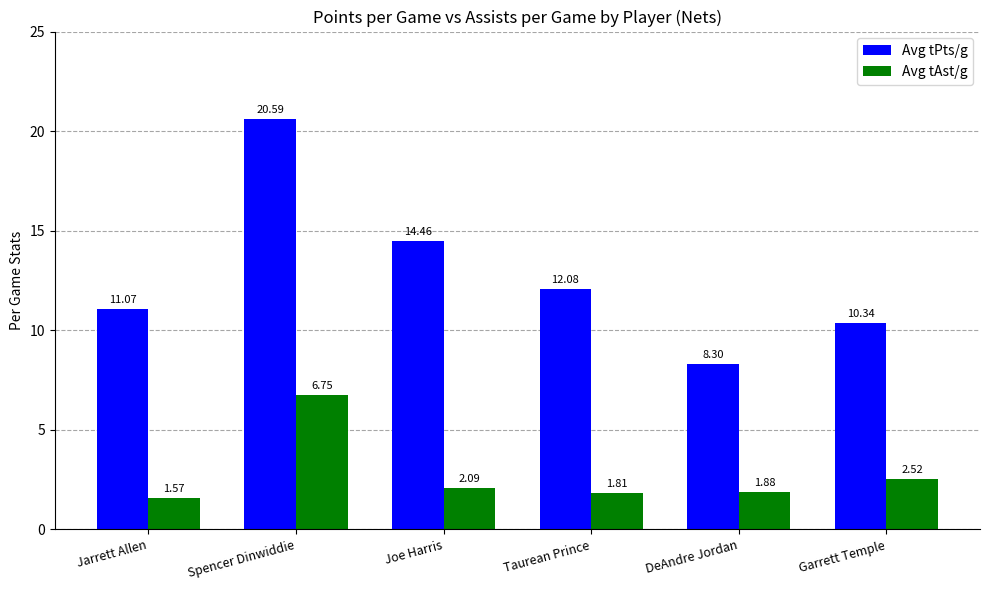

What is the label of the 2nd bar from the left?

Spencer Dinwiddie